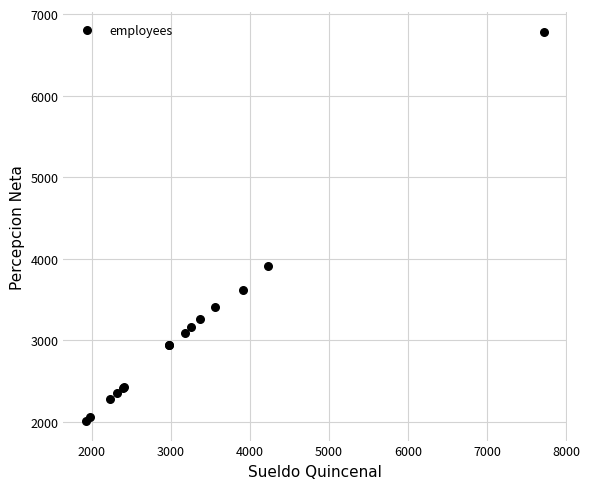

What Y value in the scatter plot is closest to 4396?

3909.4